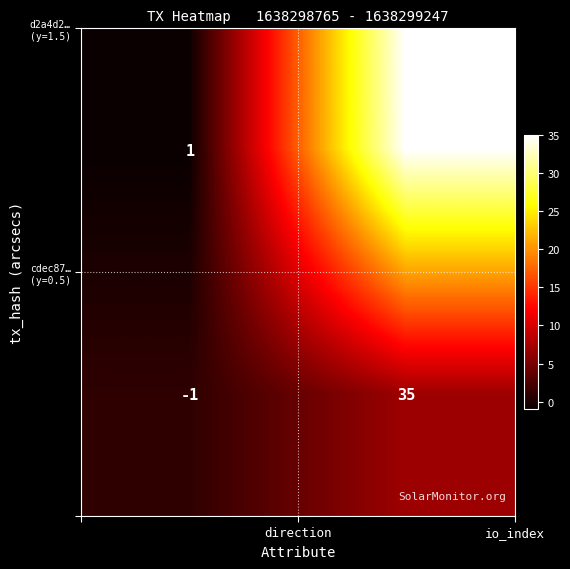

What is the maximum value shown in the chart?

35